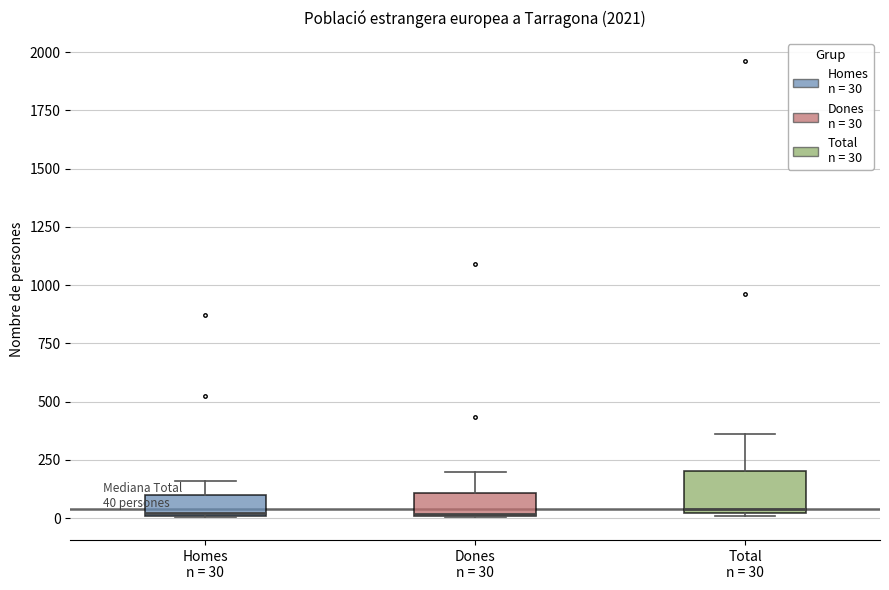

Which box is the tallest, from its lower edge to its upper edge?

Total n = 30